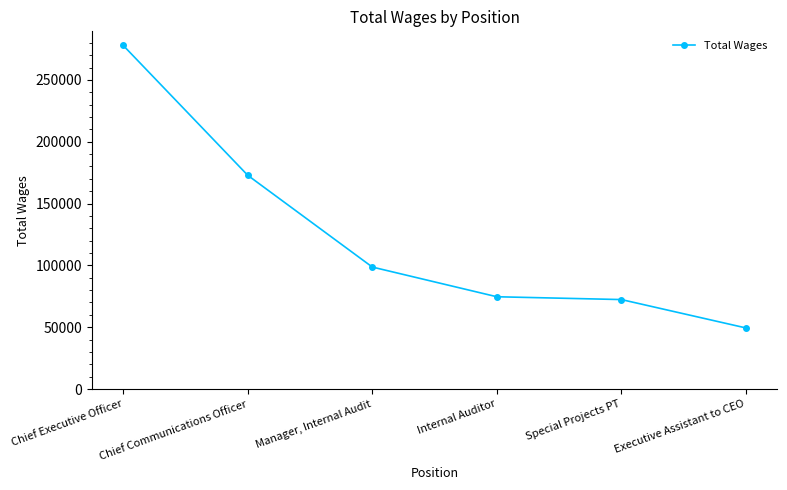

Is it true that the value at Executive Assistant to CEO is 17774?

False